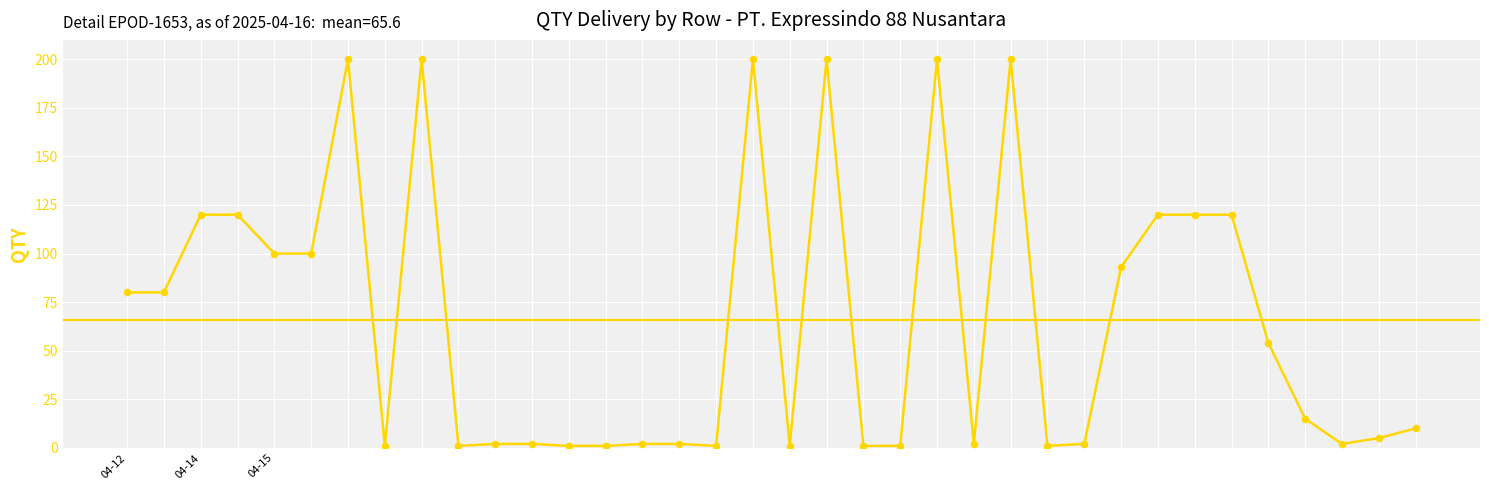

What is the difference between the maximum and minimum values?

199